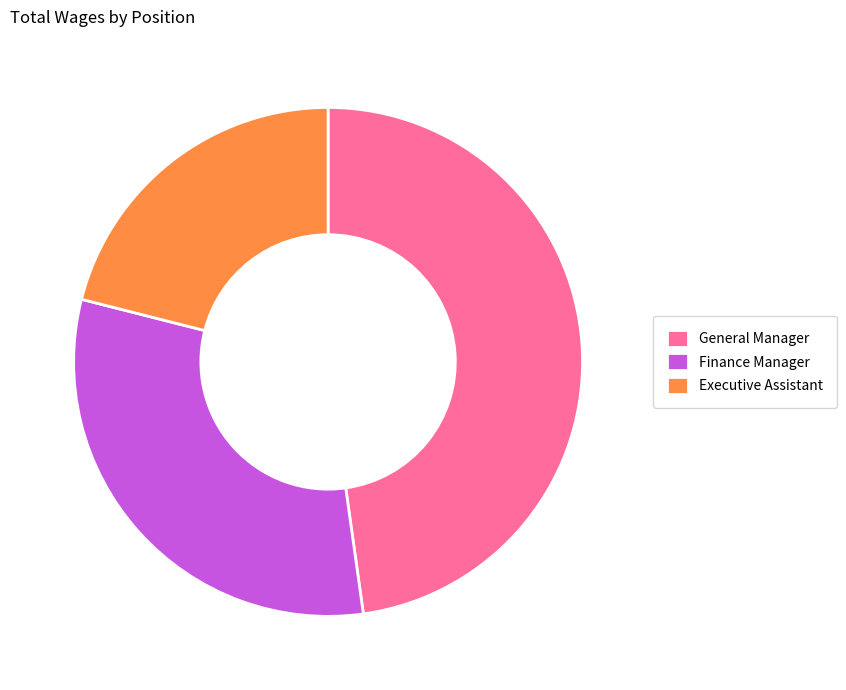

Is General Manager the majority of the pie?

No